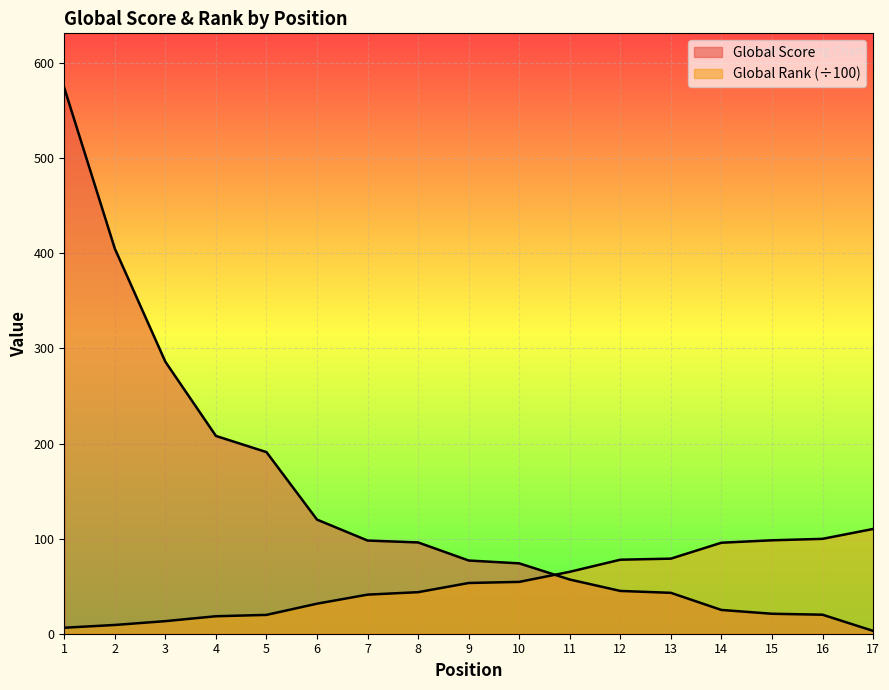

Which series ends up on top after the final intersection of Global Rank (÷100) and Global Score?

Global Rank (÷100)